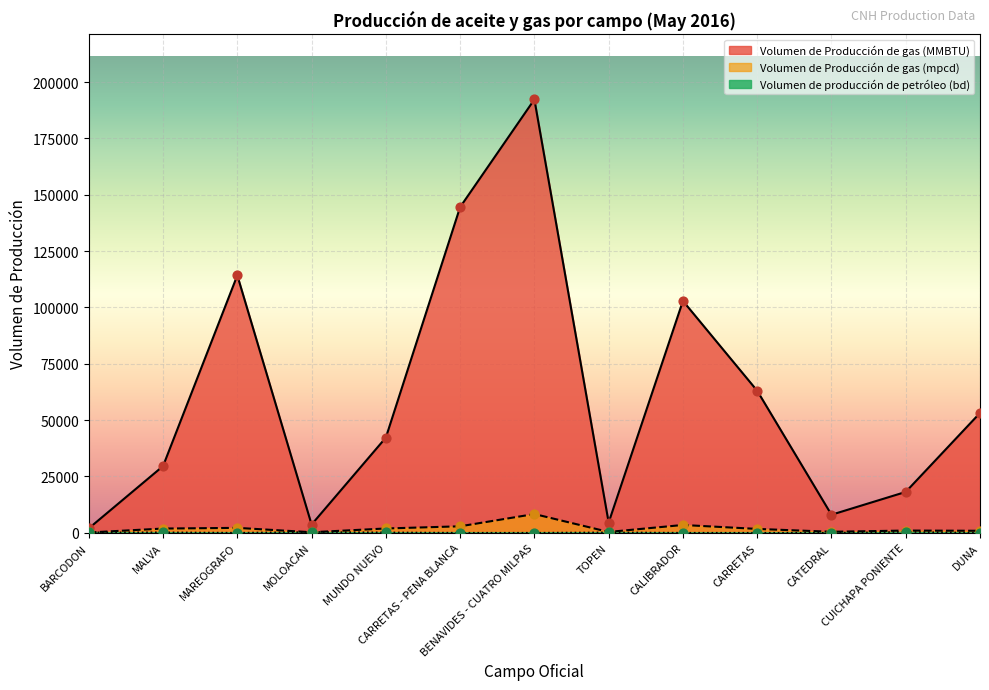

At which category is the sum across all series the highest?

BENAVIDES - CUATRO MILPAS